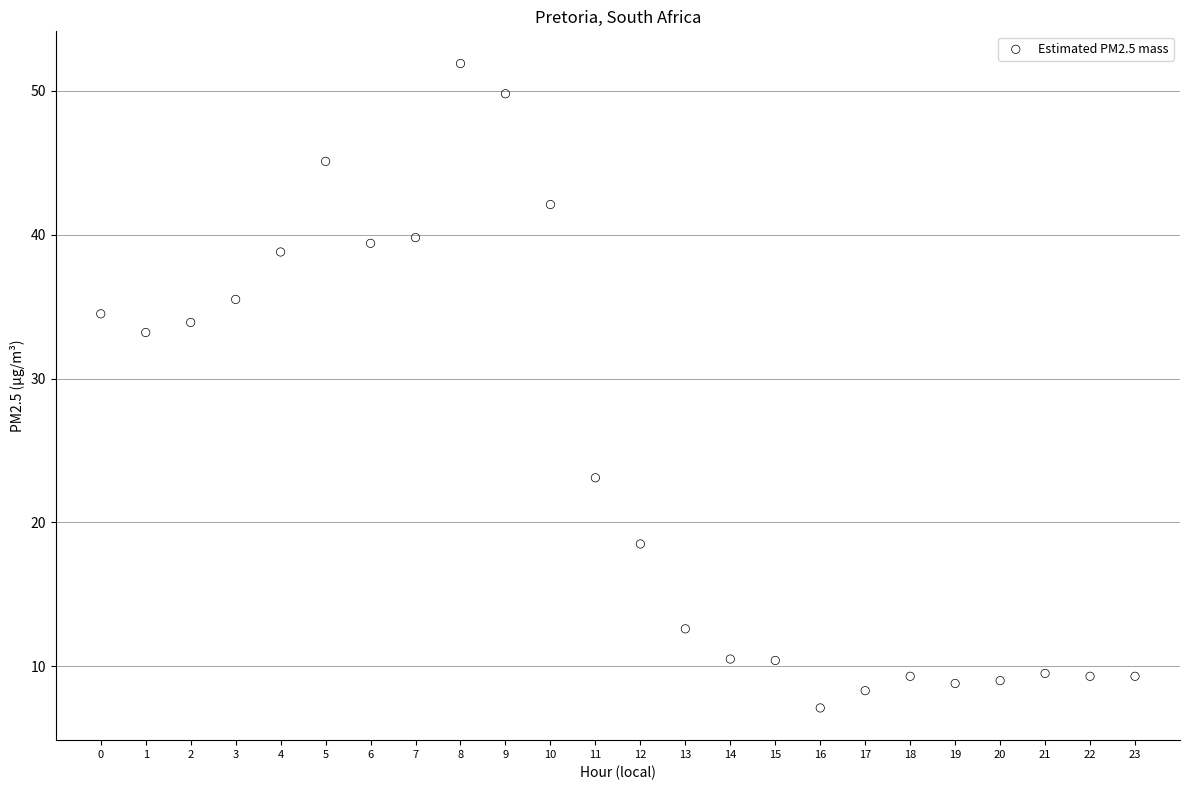

What Y value in the scatter plot is closest to 29?

33.2